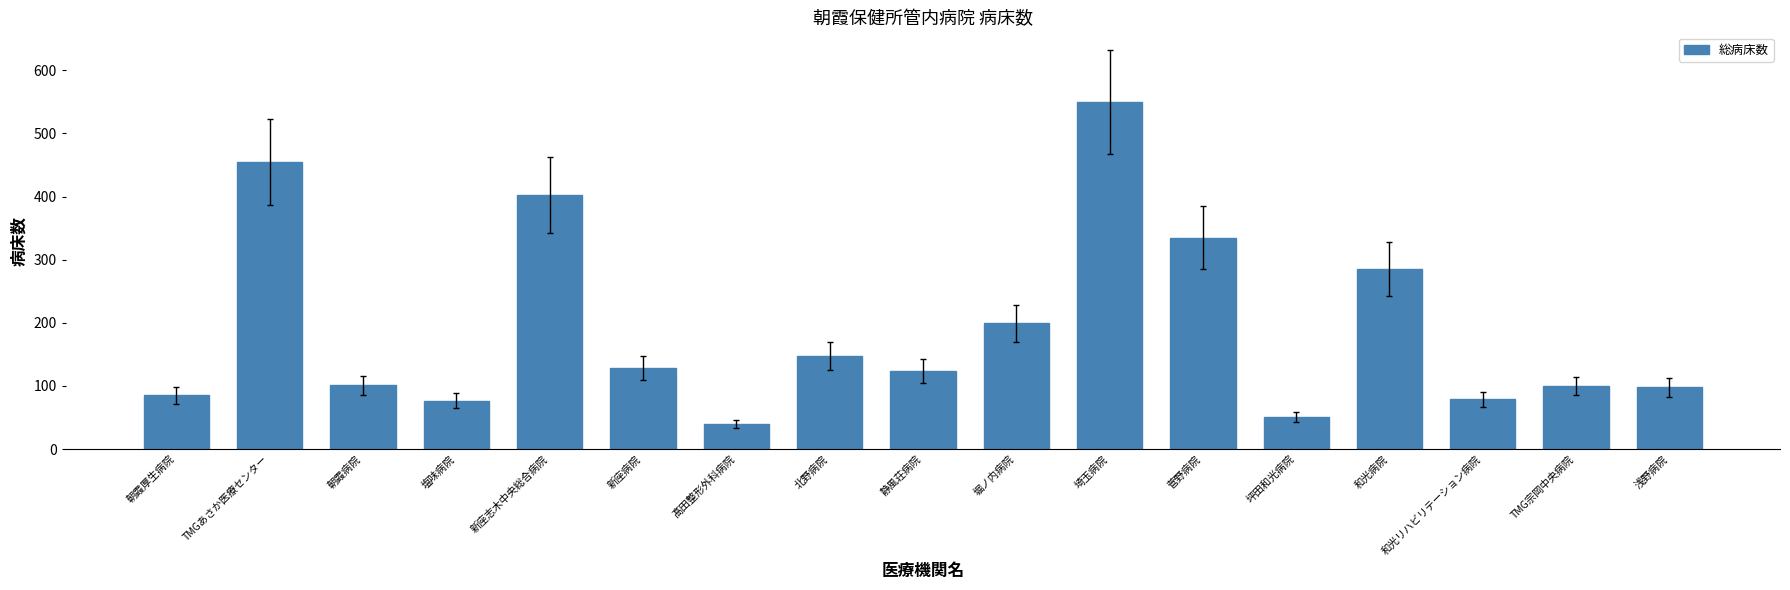

Is it true that the value at 静風荘病院 is 162?

False